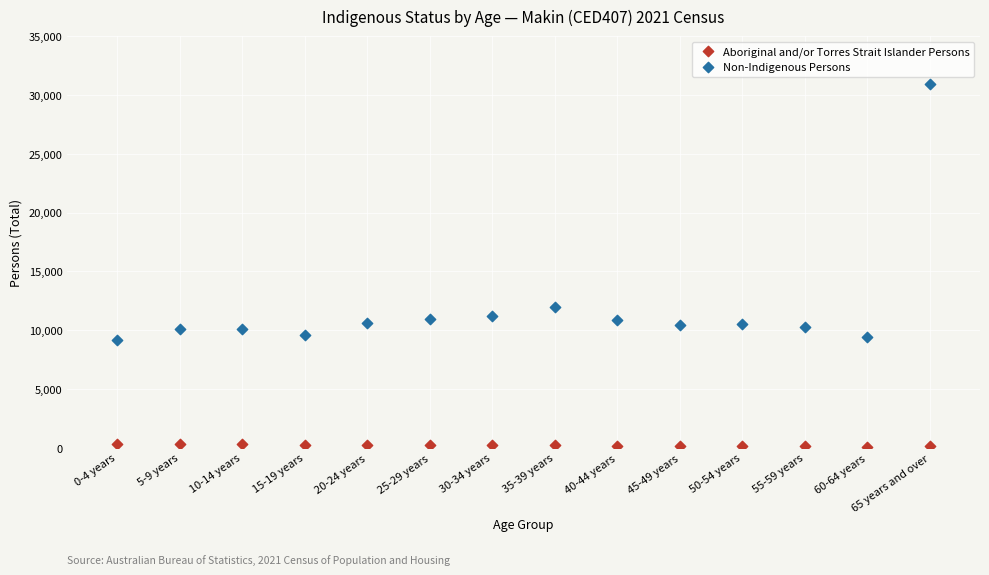

Which series has the largest Y range (max minus min)?

Non-Indigenous Persons